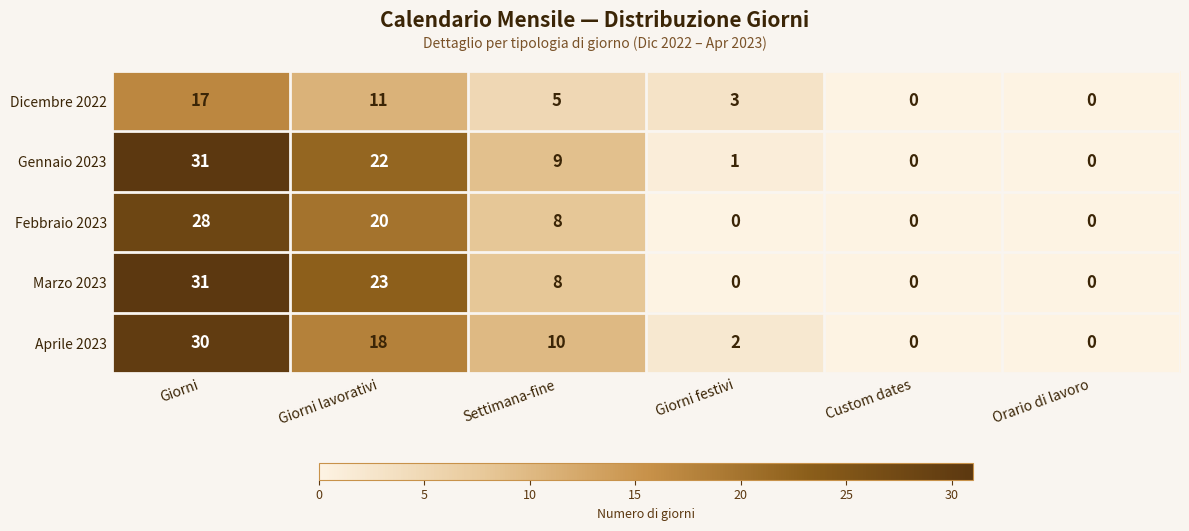

What is the sum of all Dicembre 2022 values?

36